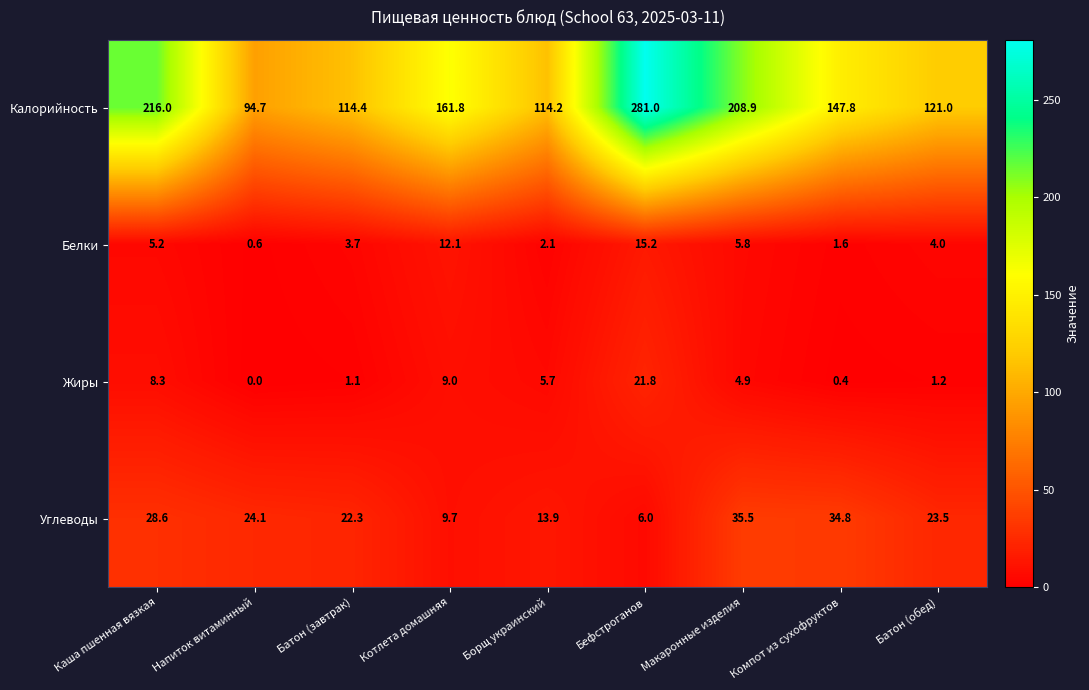

At how many categories does at least one series exceed 253?

1